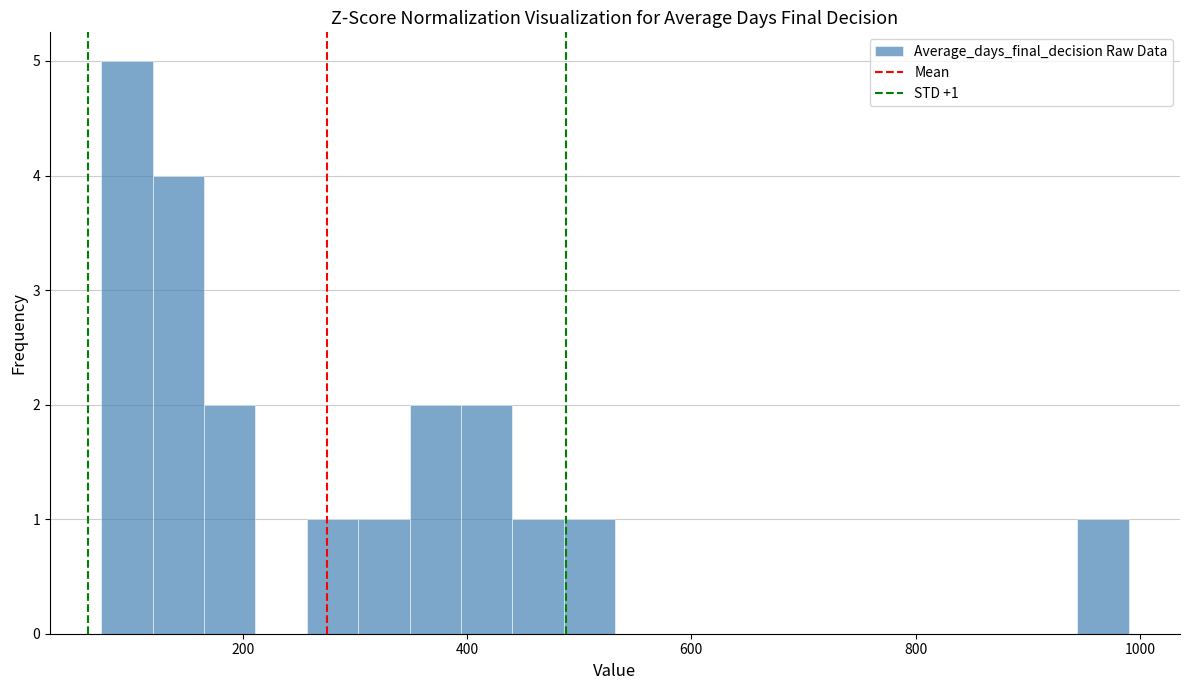

Read against the x-axis, roughly where is the centre of the tallest bar?

100